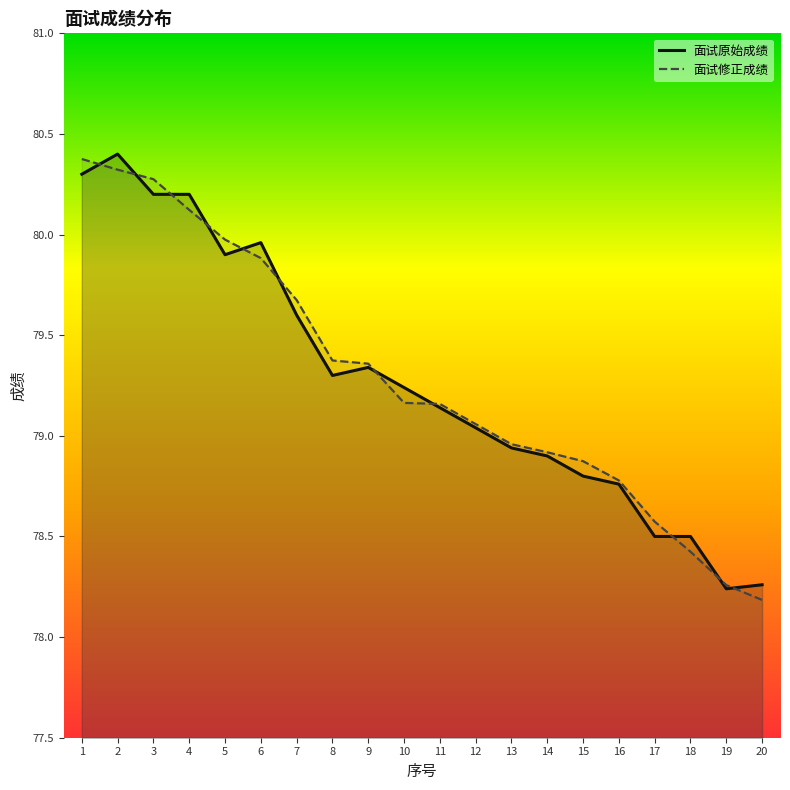

What is the difference between the 面试原始成绩 values at 2 and 9?

1.1